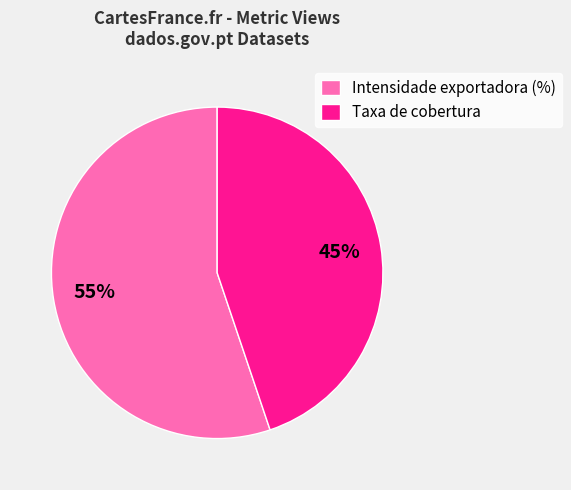

Rank the categories by value from highest to lowest.

Intensidade exportadora (%), Taxa de cobertura